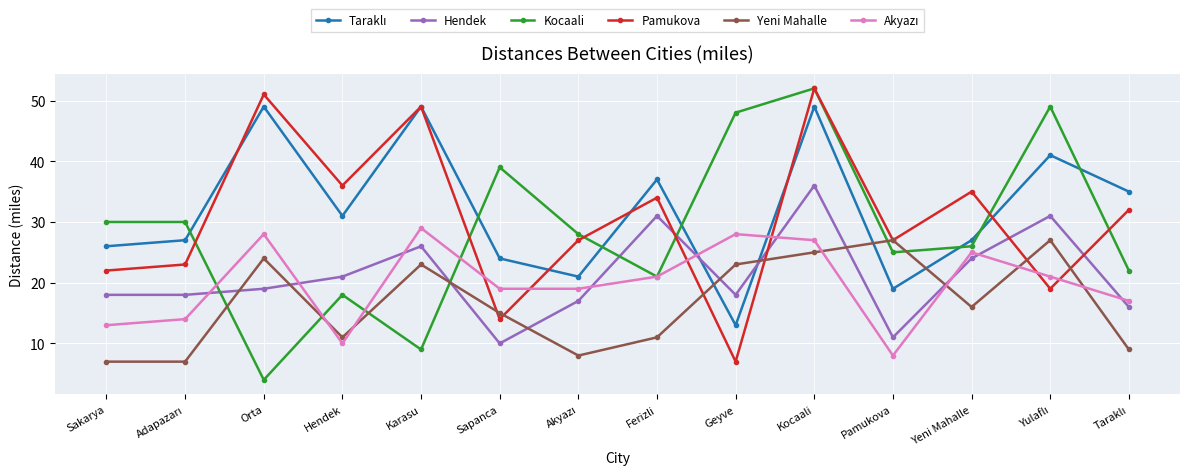

What is the label of the 9th point from the right?

Sapanca